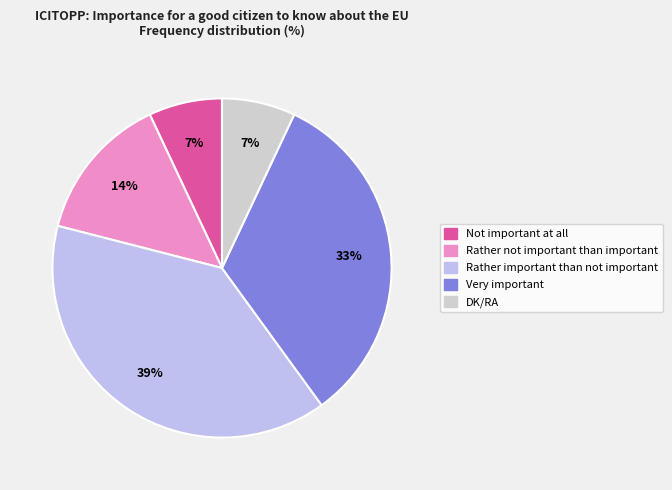

To the nearest percent, what is the combined percentage of Very important and DK/RA?

40%